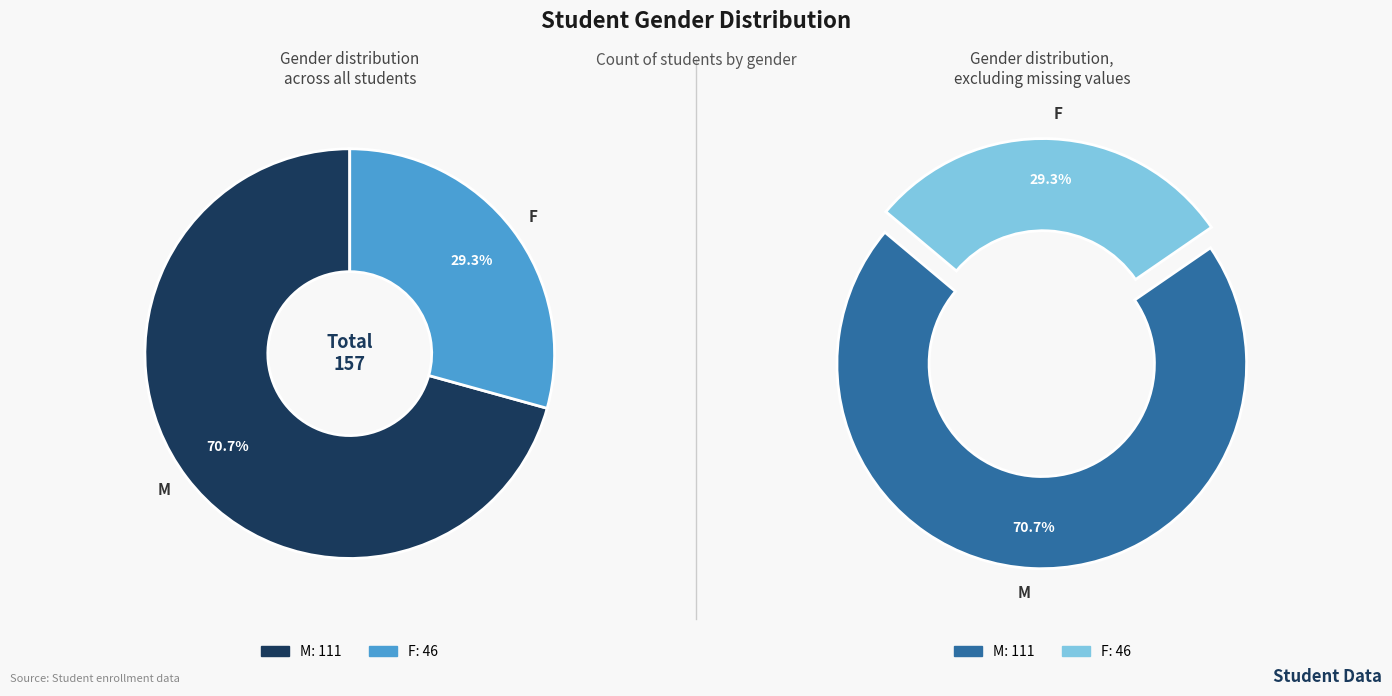

How many segments does this pie chart have?

2